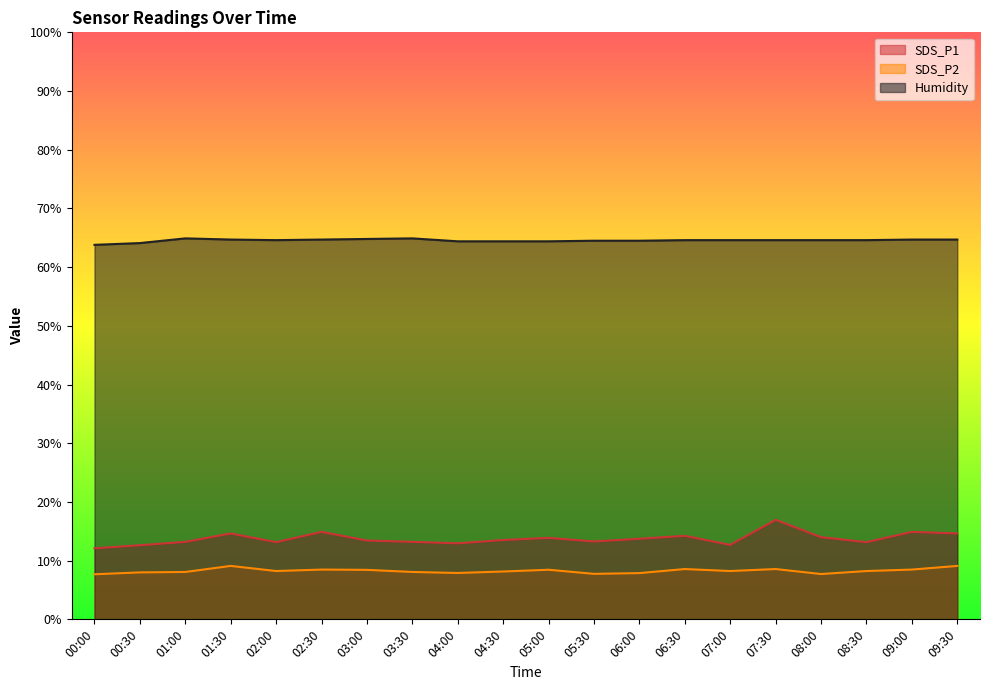

True or false: SDS_P1 and Humidity intersect in this chart.

False